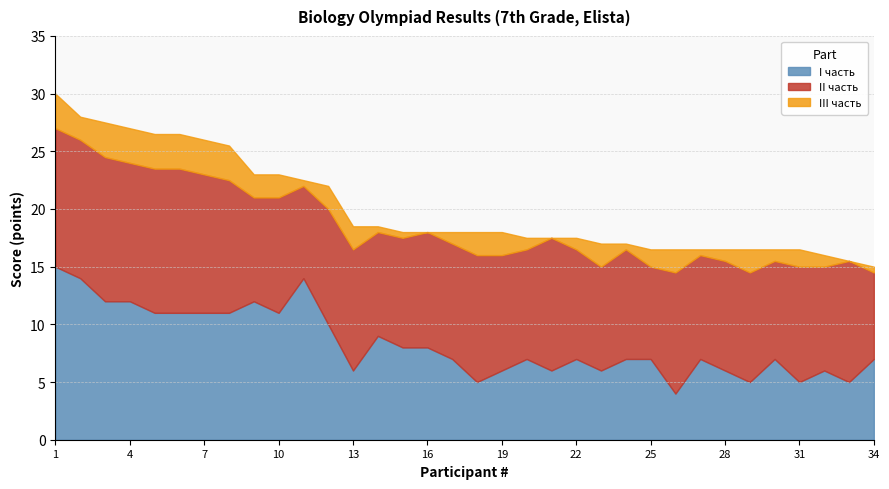

At which category does the chart reach its minimum across all series?

16